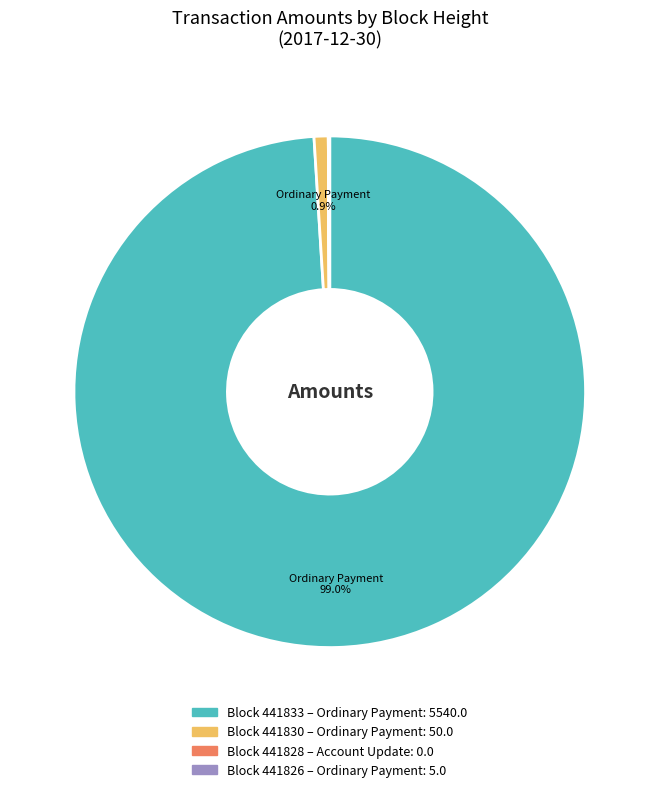

Is there a majority slice in this chart?

Yes